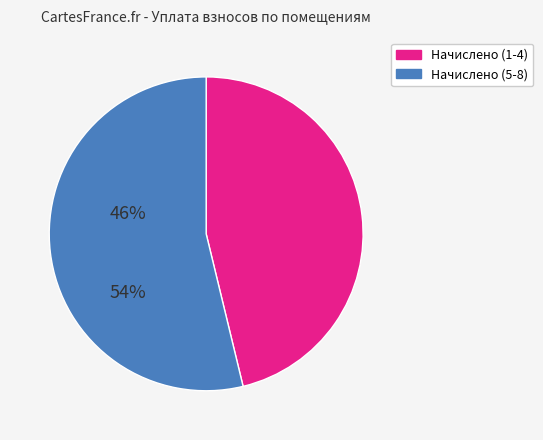

Which slice is the largest?

Начислено (5-8)